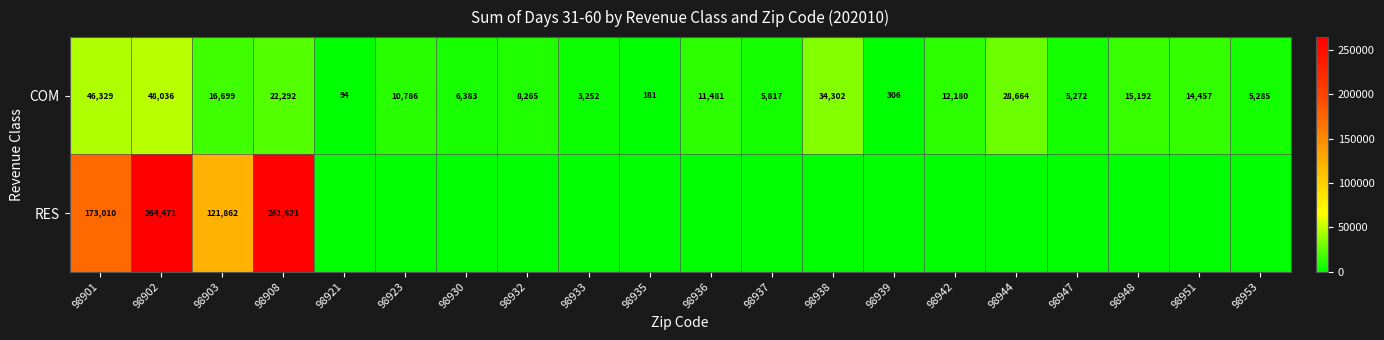

Rank the series at 98908 from highest to lowest value.

RES, COM